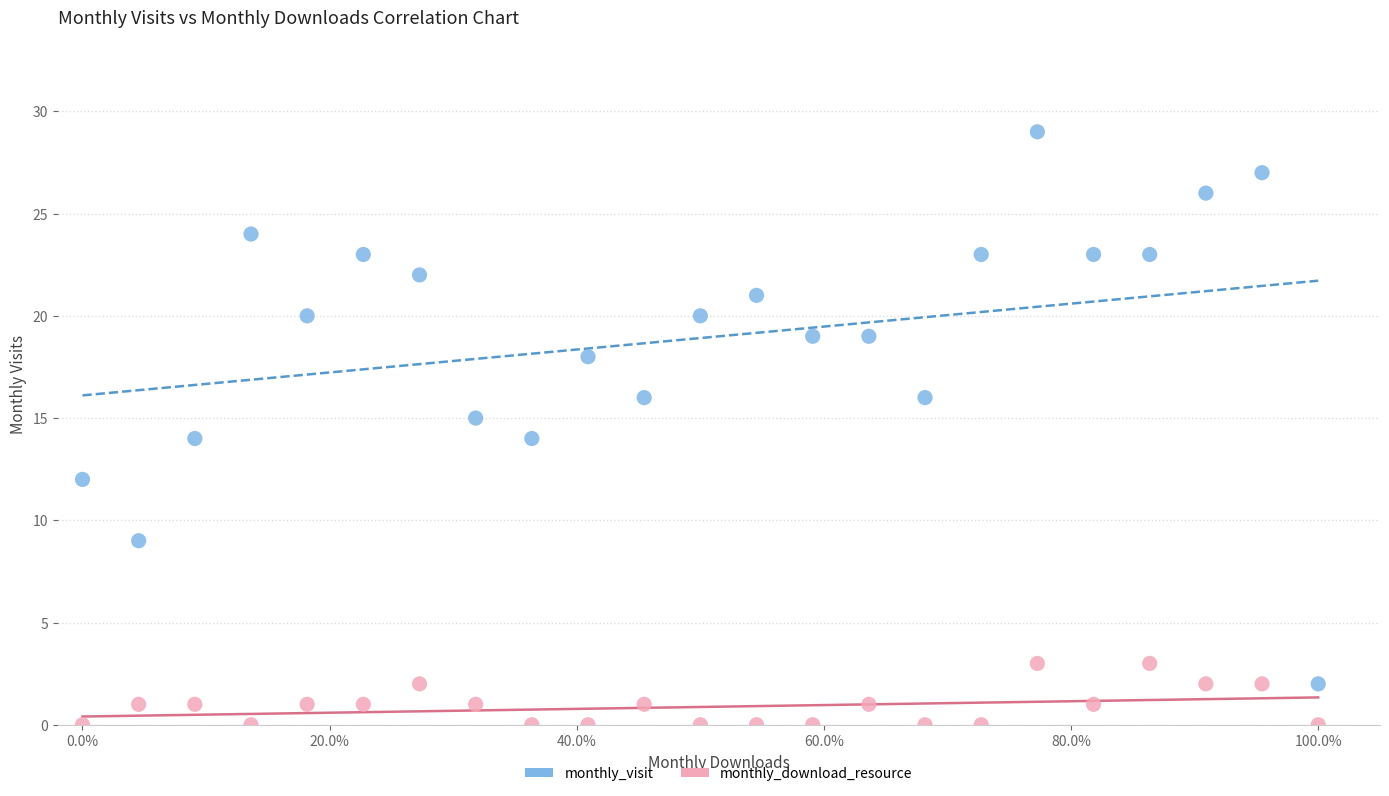

What are all the series names shown in the legend?

monthly_visit, monthly_download_resource